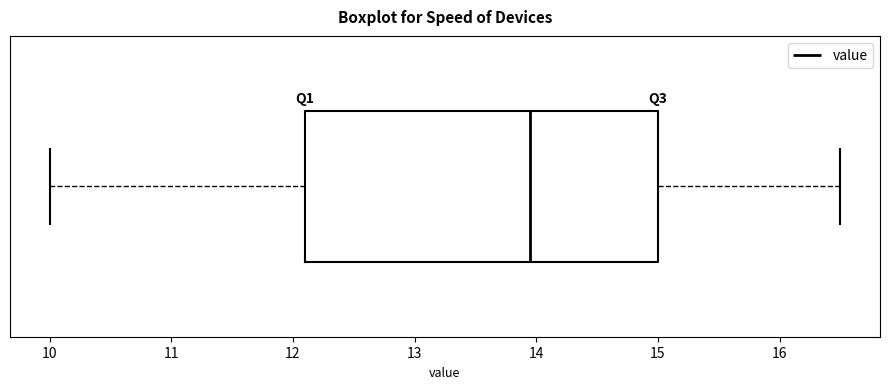

Transcribe this box plot: give where the median line is, the range the box spans, and where the two whiskers end, as read against the x-axis. The values are not printed on the chart, so give them approximately, as read against the axis.

median 14.0, box 12.1 to 15.0, whiskers 10.0 to 16.5